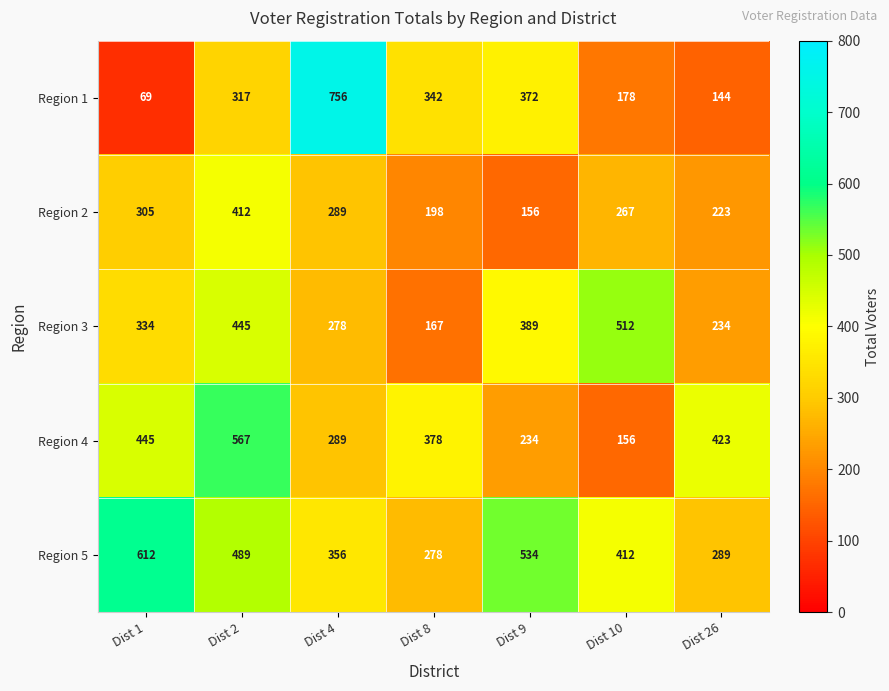

List the series in order of their peak value, lowest first.

Region 2, Region 3, Region 4, Region 5, Region 1